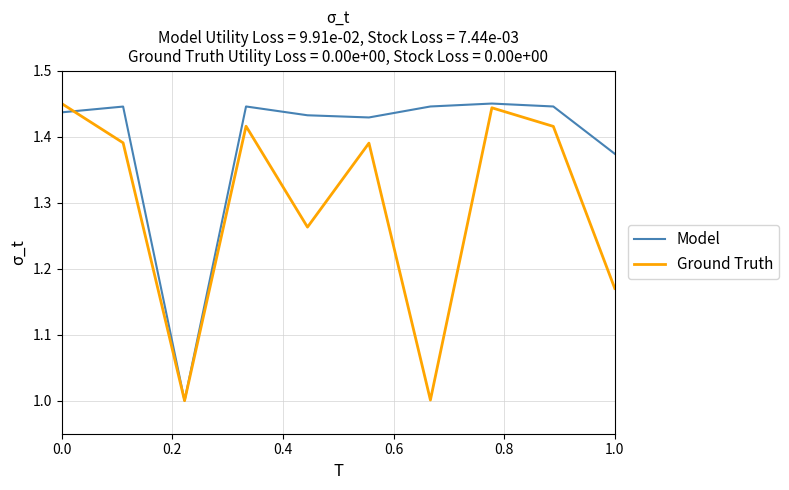

List the series in order of their overall mean, highest first.

Model, Ground Truth